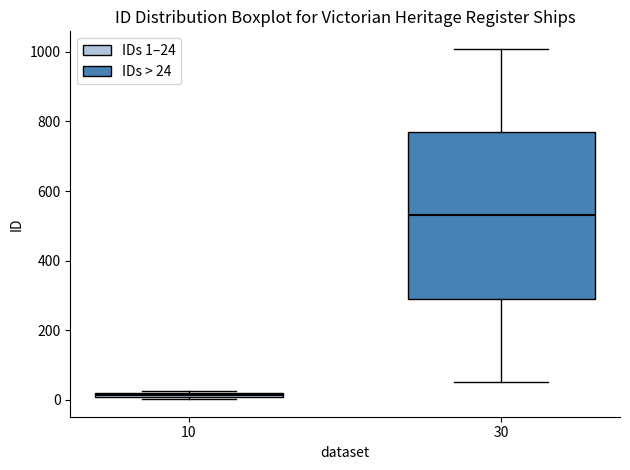

Which box has the lowest median line?

10